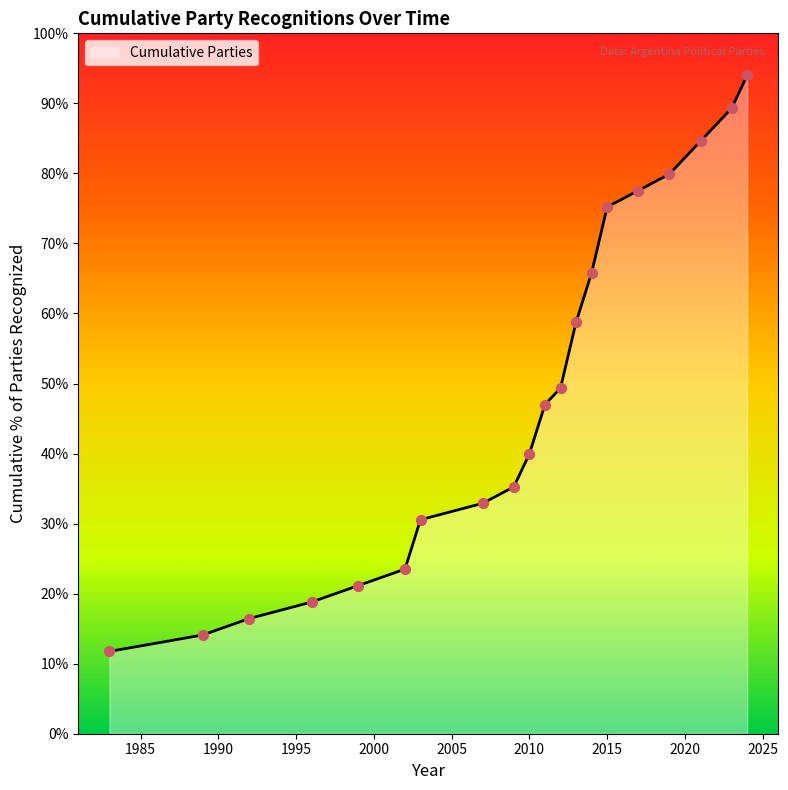

What is the smallest value displayed?

11.8